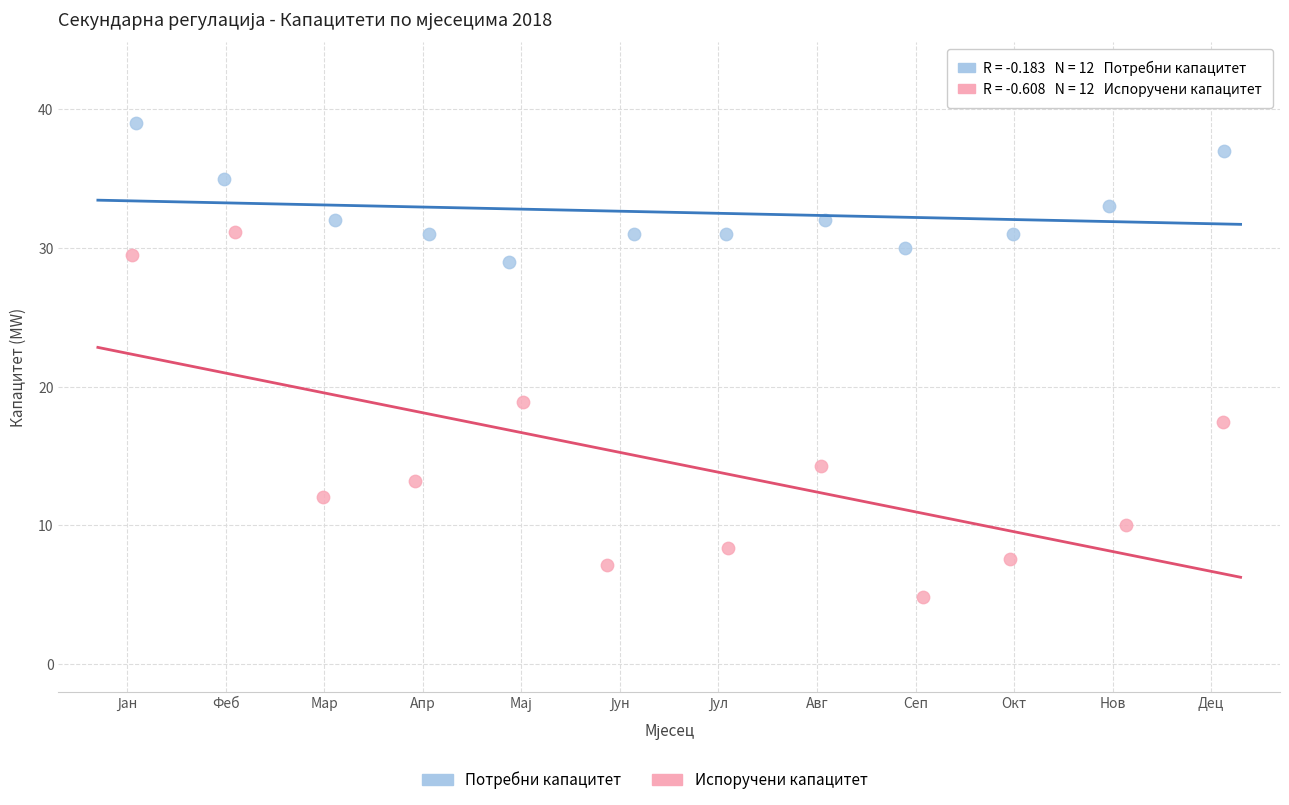

Which series reaches the maximum Y coordinate?

Потребни капацитет